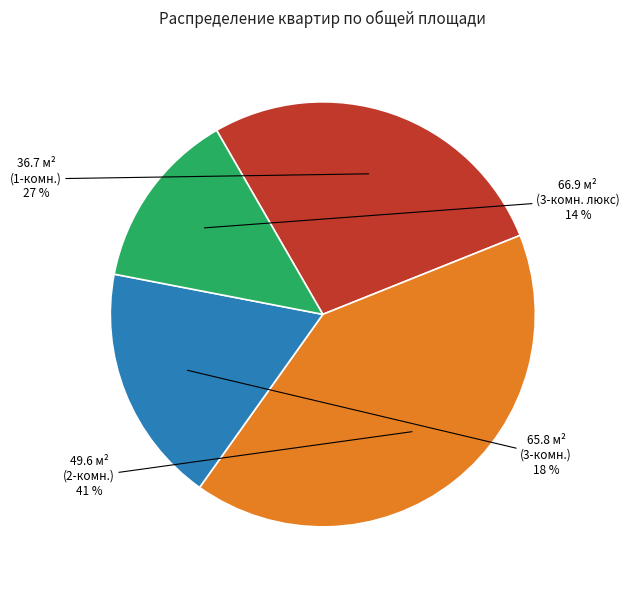

To the nearest percent, what is the average slice percentage?

25%